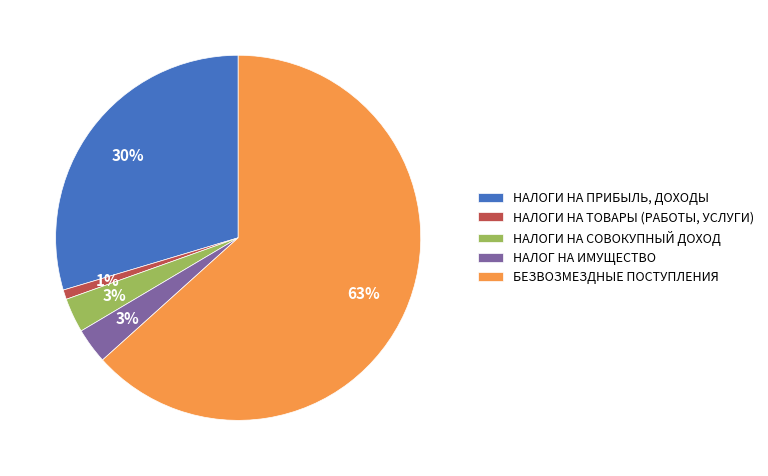

Which slice is the smallest?

НАЛОГИ НА ТОВАРЫ (РАБОТЫ, УСЛУГИ)